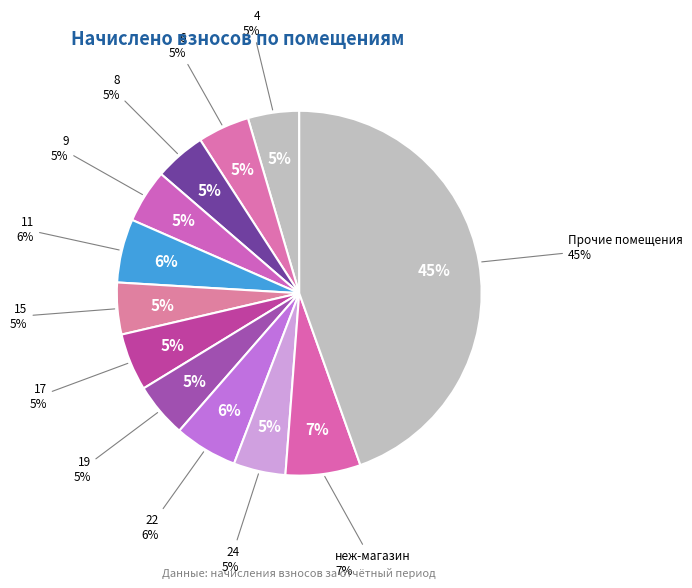

What percentage is the 4 slice, to the nearest percent?

5%